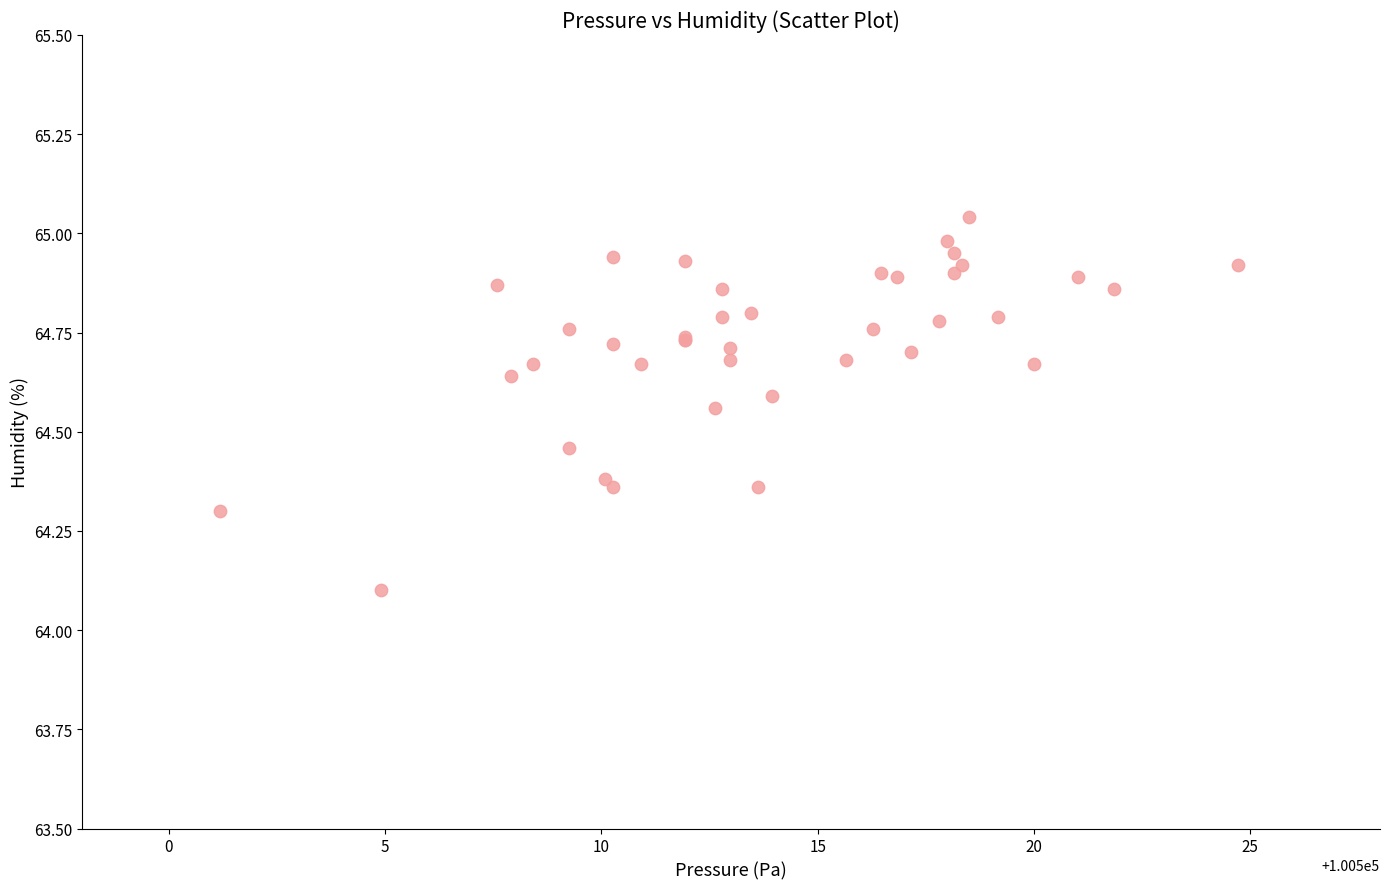

What Y value in the scatter plot is closest to 64?

64.1